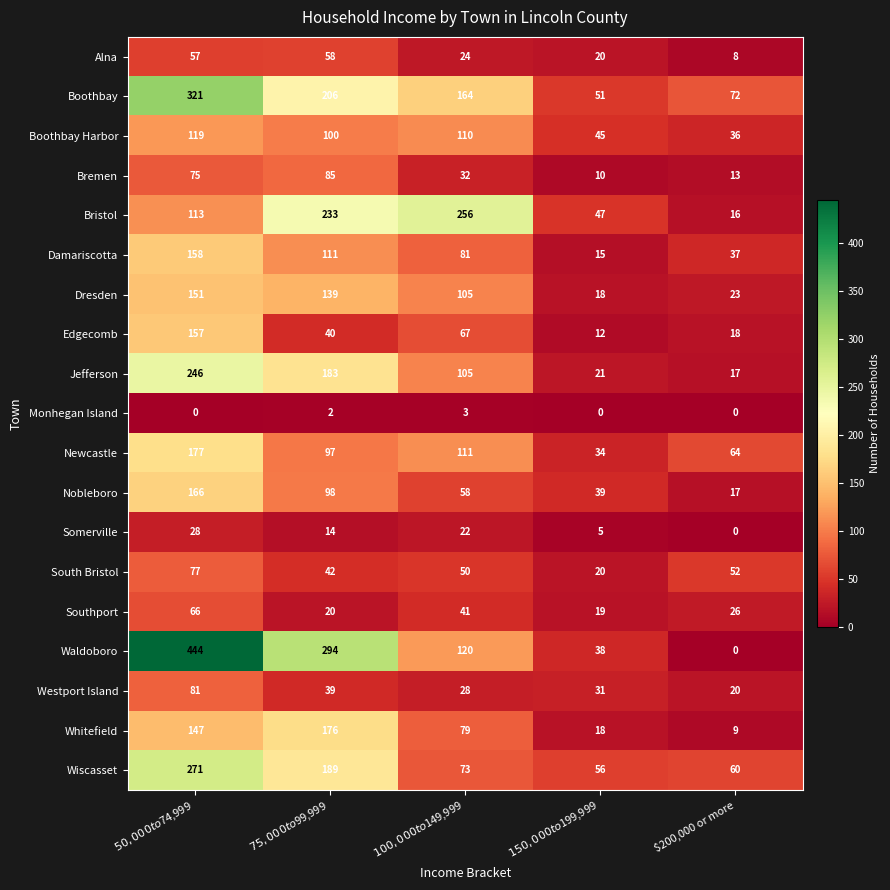

What is the average value of the Wiscasset series?

130